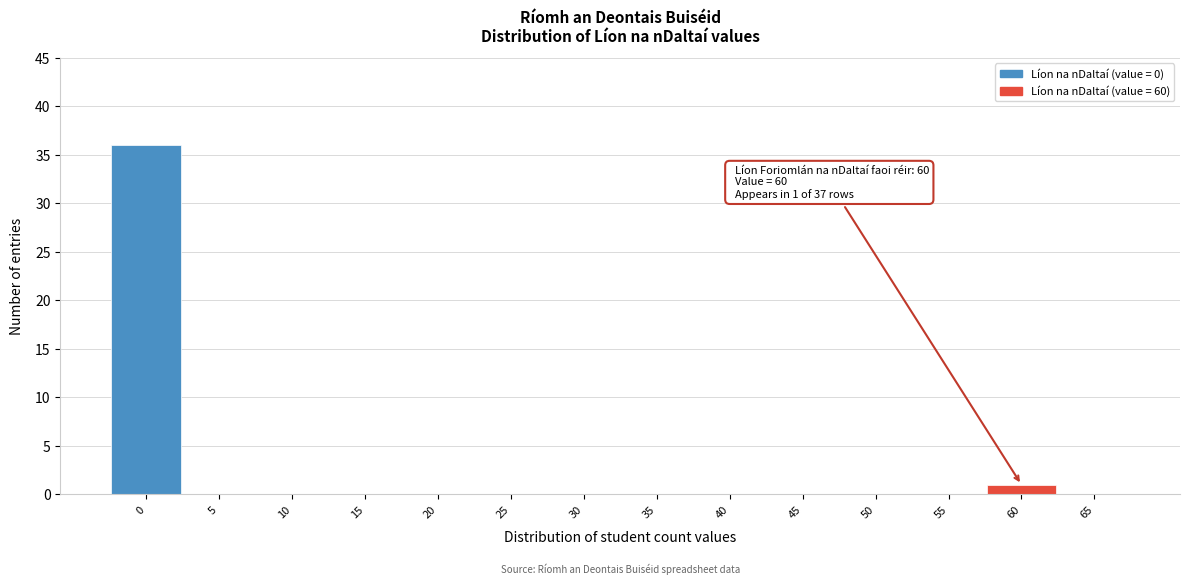

Reading left to right, what are all the values shown in this chart?

0=36	5=0	10=0	15=0	20=0	25=0	30=0	35=0	40=0	45=0	50=0	55=0	60=1	65=0